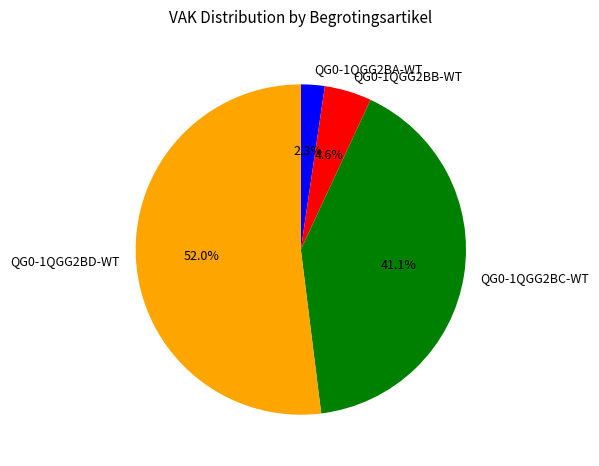

Rank the categories by value from lowest to highest.

QG0-1QGG2BA-WT, QG0-1QGG2BB-WT, QG0-1QGG2BC-WT, QG0-1QGG2BD-WT